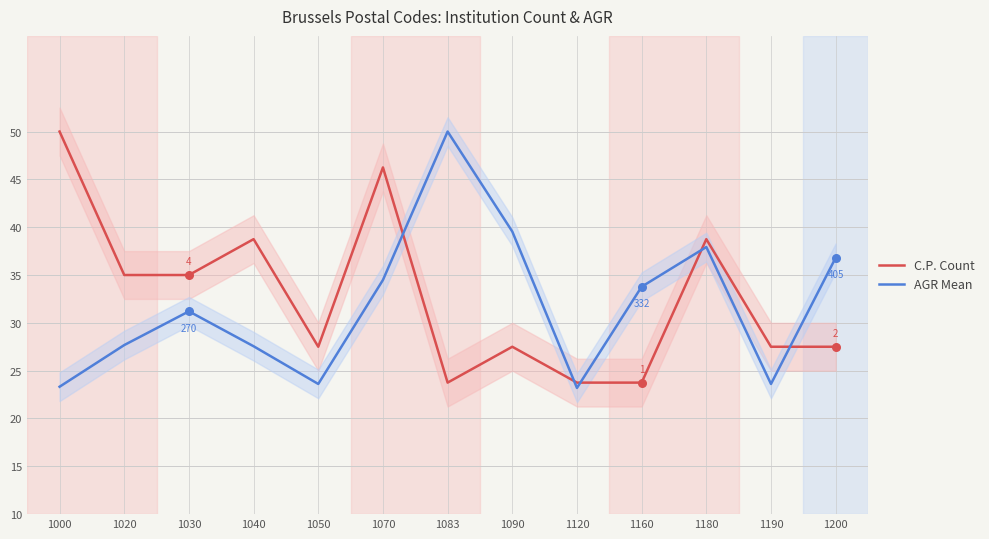

What are all the series names shown in the legend?

C.P. Count, AGR Mean